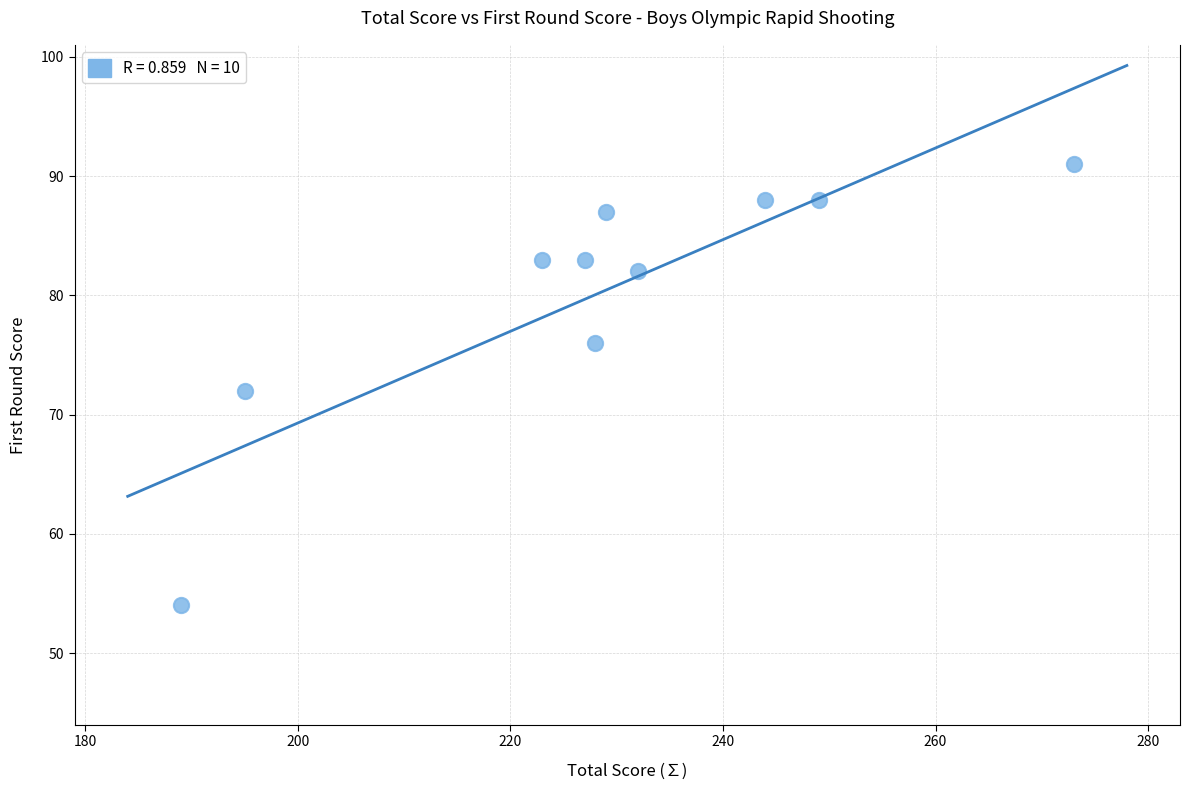

What is the range of X values (max minus min)?

84